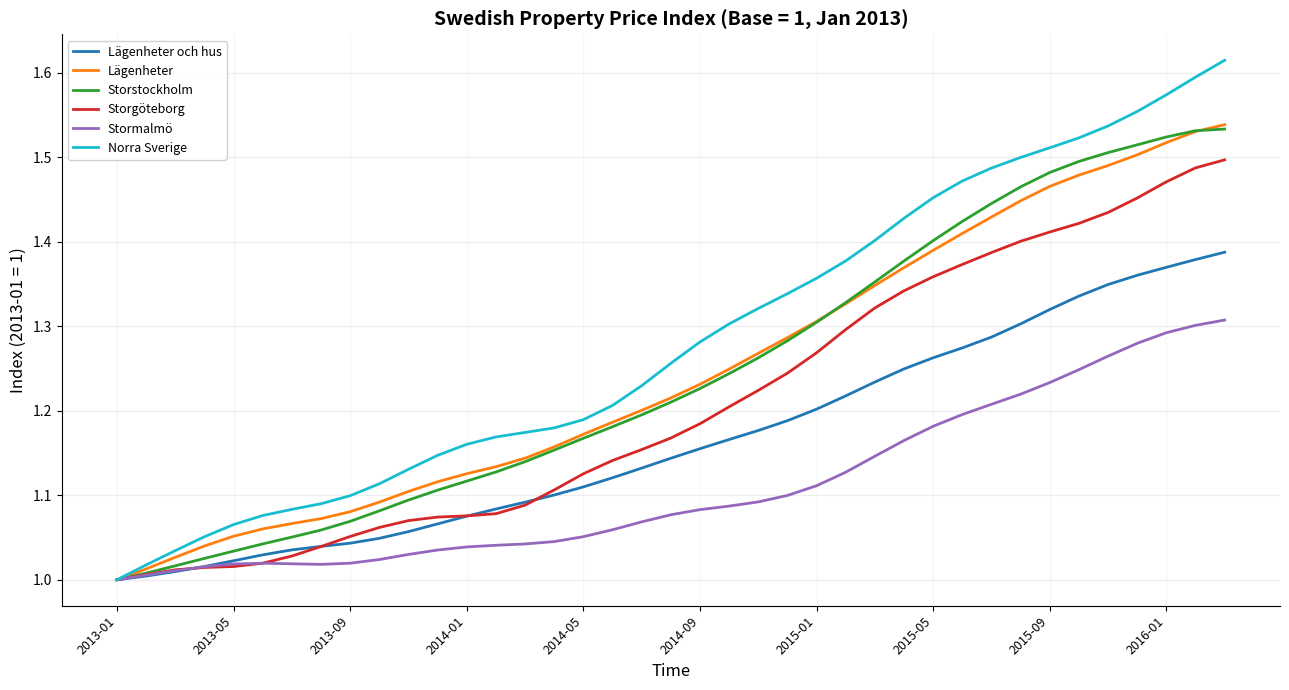

Which series has the largest total across all categories?

Norra Sverige